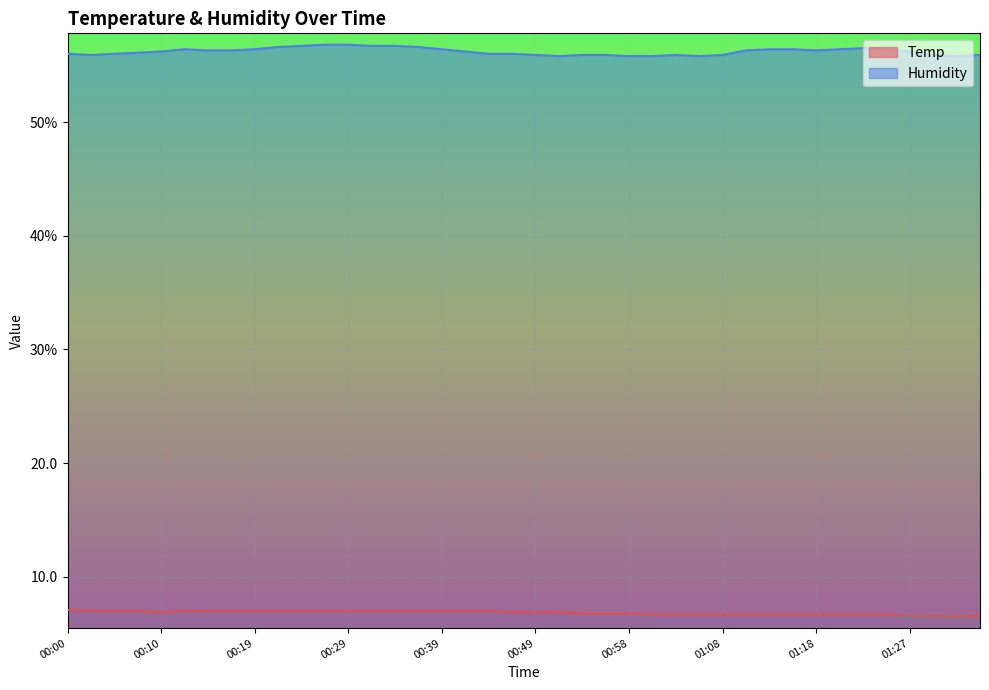

Does the chart display data point markers on the line(s)?

No